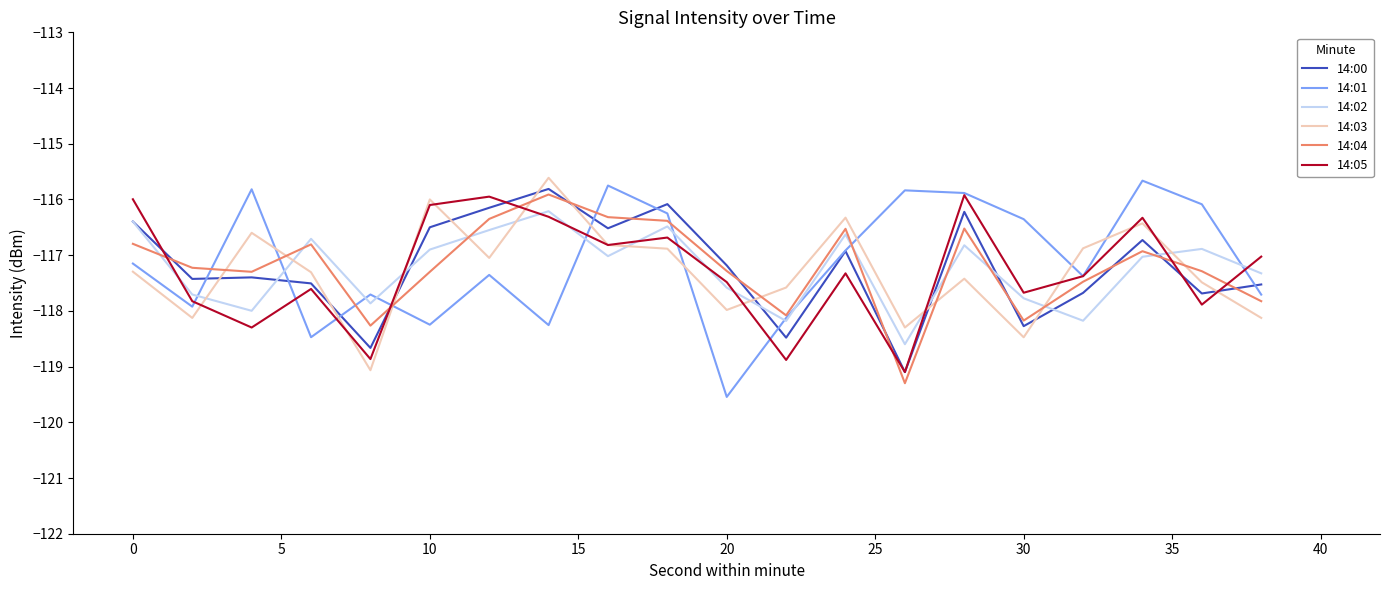

What is the minimum value for 14:03?

-119.1